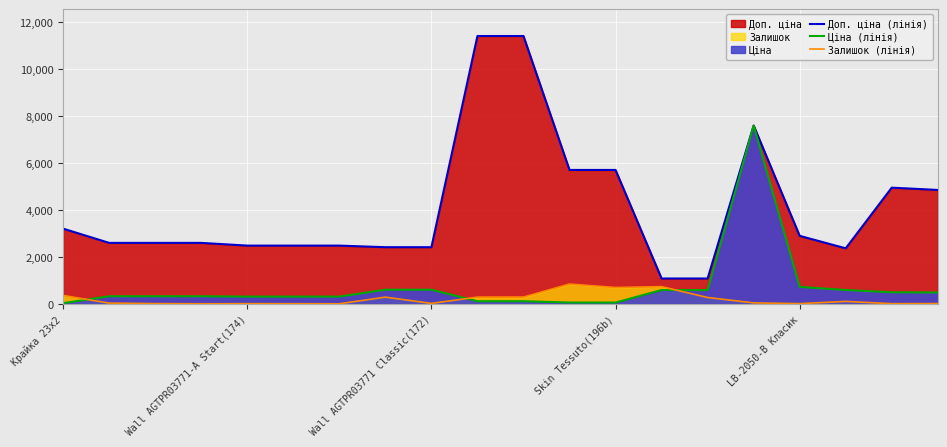

How many distinct data groups are displayed?

3